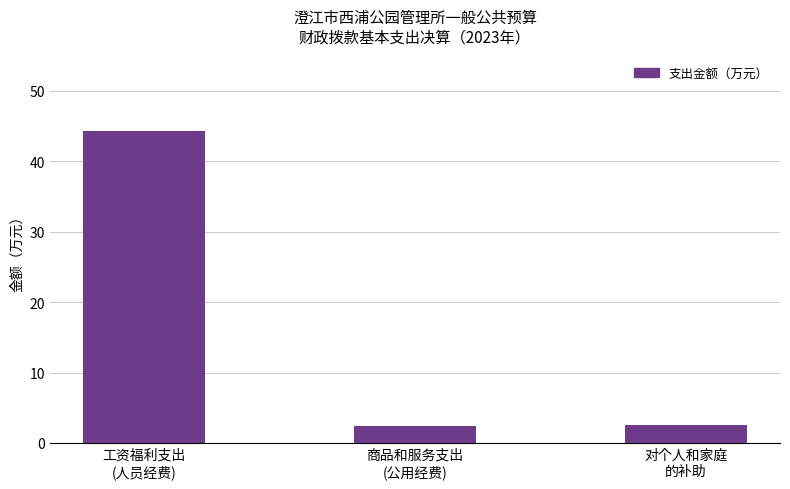

What is the minimum value shown in the chart?

2.4